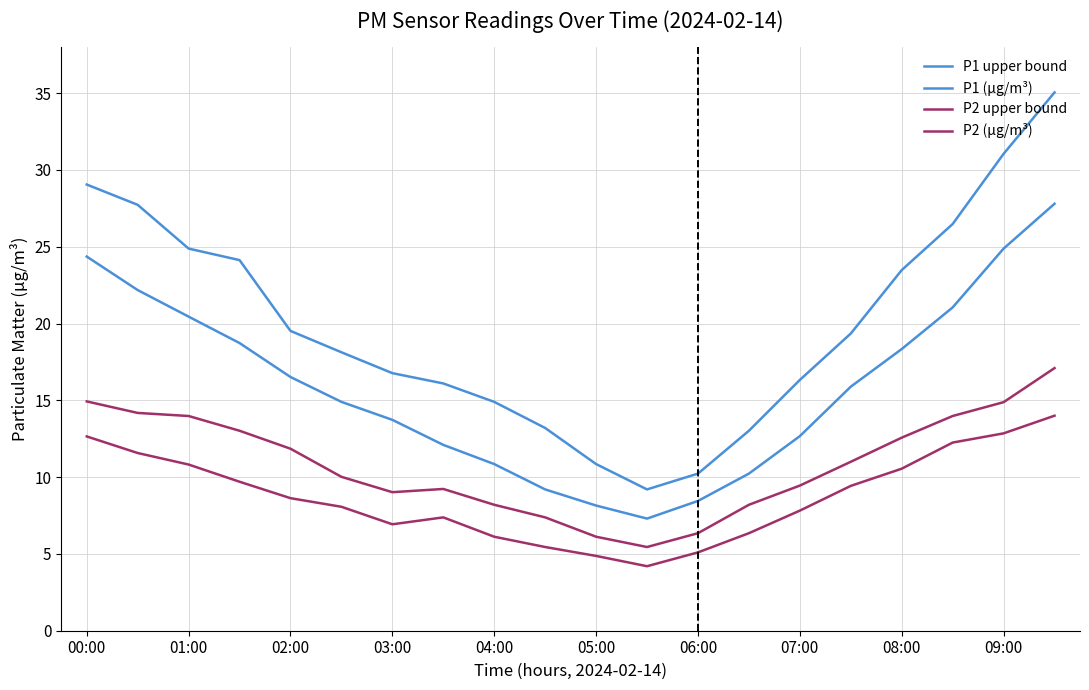

True or false: P1 upper bound and P2 upper bound cross at least once.

False